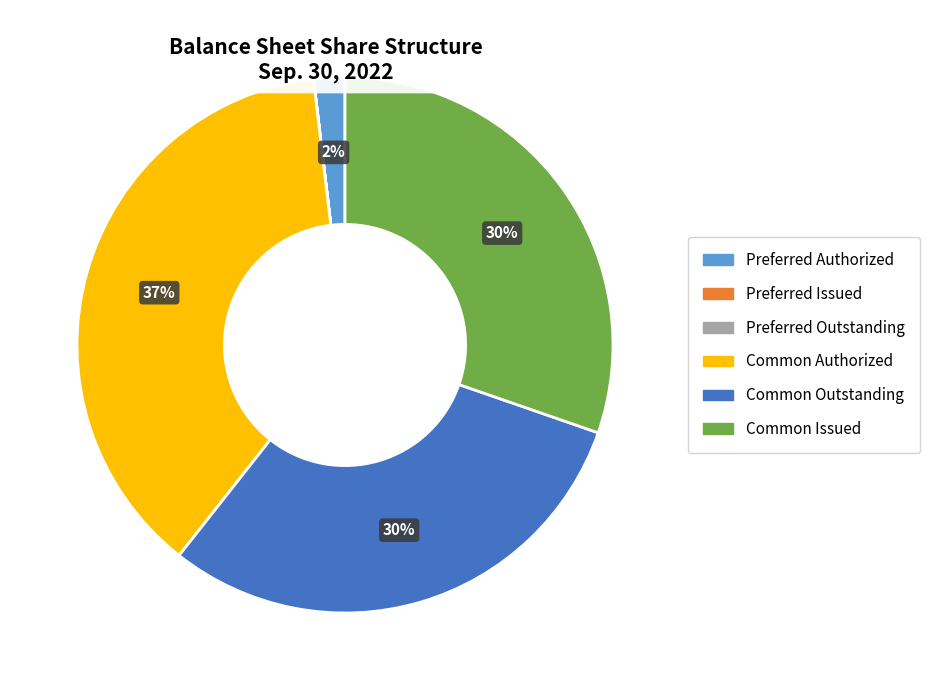

Is there any slice that represents more than half of the pie?

No